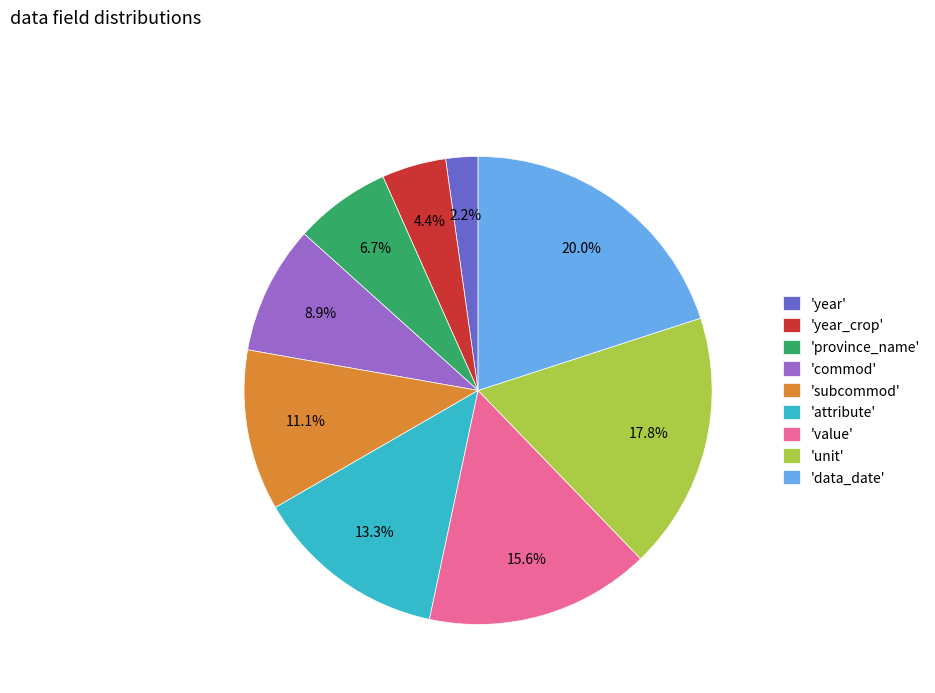

Does any single category account for the majority?

No